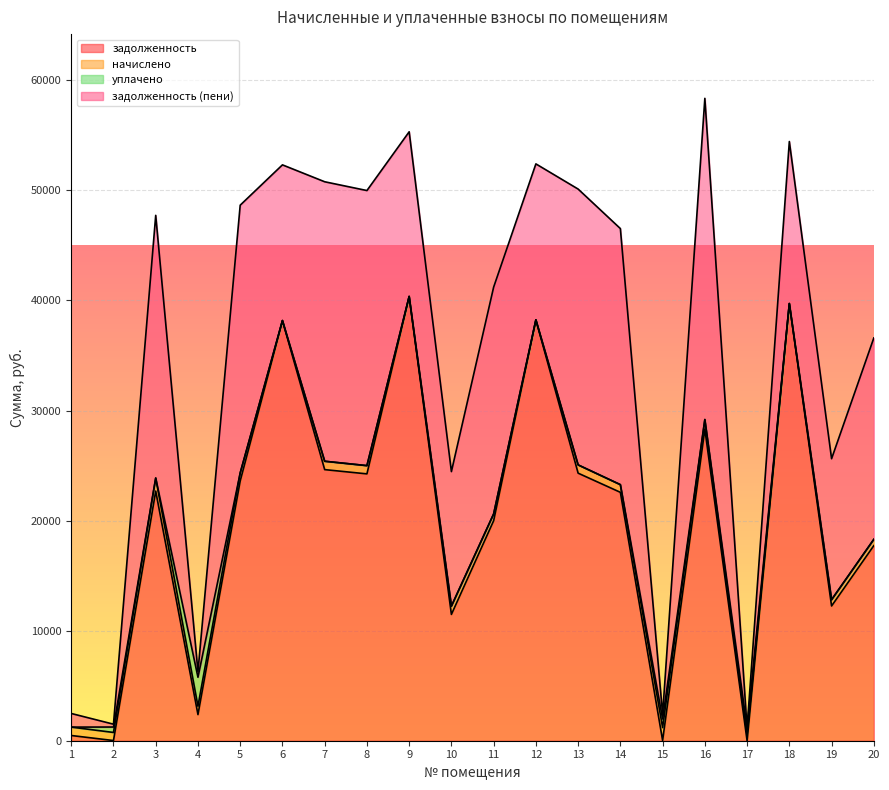

Reading right to left, what are all the values shown in this chart?

задолженность: 20=17725.0	19=12242.7	18=39717.1	17=0.7	16=28305.1	15=25.9	14=22566.6	13=24307.6	12=38234.3	11=19987.6	10=11475.7	9=40361.9	8=24242.9	7=24629.9	6=38169.8	5=23598.1	4=2374.6	3=22677.6	2=16.3	1=474.9
начислено: 20=569.7	19=567.7	18=-24996.6	17=575.7	16=874.5	15=1167.3	14=697.2	13=751.0	12=-24063.4	11=617.5	10=749.0	9=-25402.4	8=749.0	7=761.0	6=-24022.8	5=729.1	4=762.9	3=1187.2	2=735.1	1=762.9
уплачено: 20=0.0	19=0.0	18=0.0	17=576.4	16=0.0	15=782.3	14=0.0	13=0.0	12=0.0	11=0.0	10=0.0	9=0.0	8=0.0	7=0.0	6=0.0	5=0.0	4=2628.9	3=0.0	2=492.6	1=0.0
задолженность (пени): 20=18294.7	19=12810.4	18=14720.5	17=0.0	16=29179.6	15=410.9	14=23263.8	13=25058.5	12=14170.9	11=20605.1	10=12224.7	9=14959.5	8=24991.9	7=25390.8	6=14147.0	5=24327.2	4=508.6	3=23864.8	2=258.7	1=1237.8